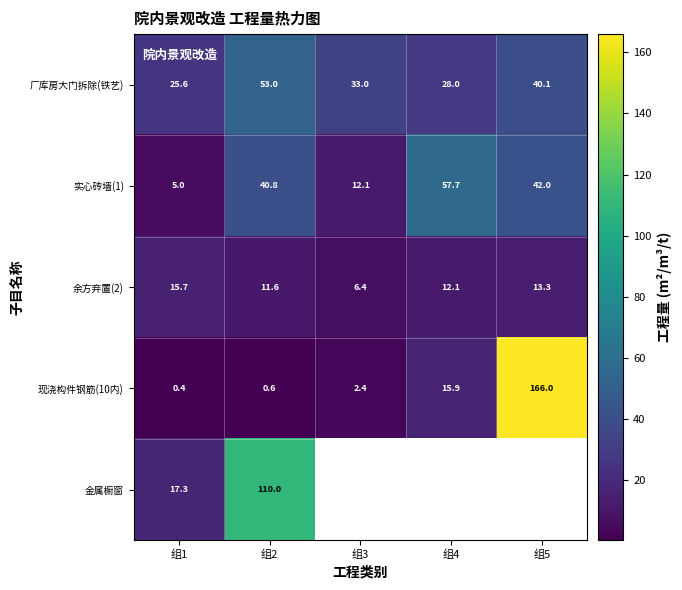

Count the number of categories in the chart.

5